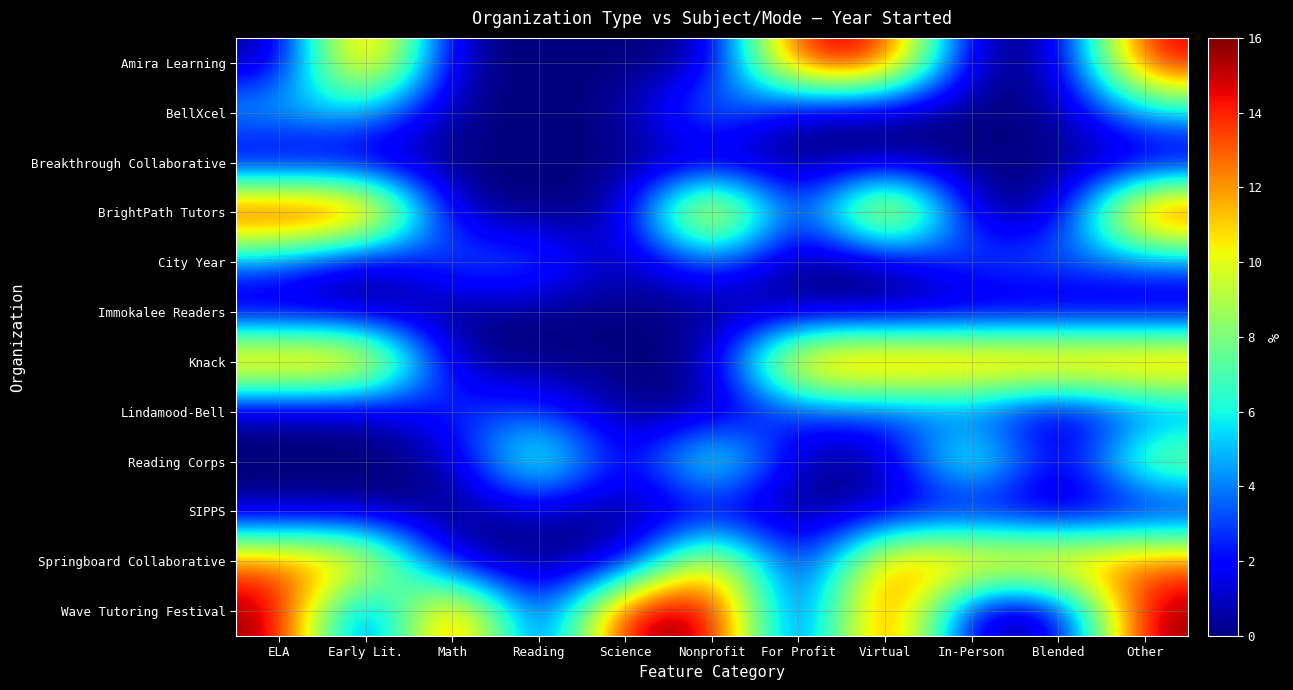

What is the total value across all series at In-Person?

44.2